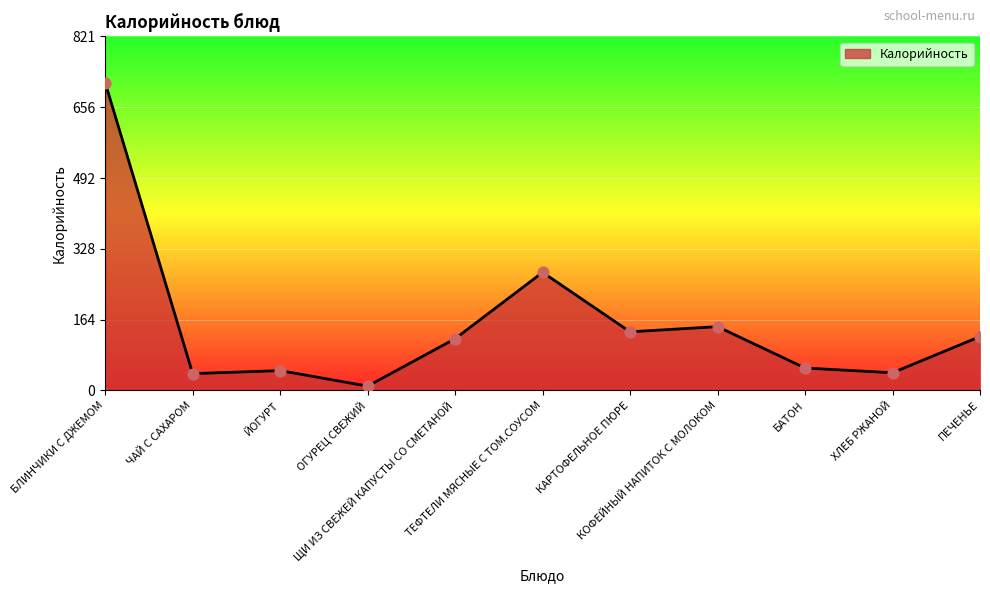

Which has a higher value, БАТОН or КОФЕЙНЫЙ НАПИТОК С МОЛОКОМ?

КОФЕЙНЫЙ НАПИТОК С МОЛОКОМ